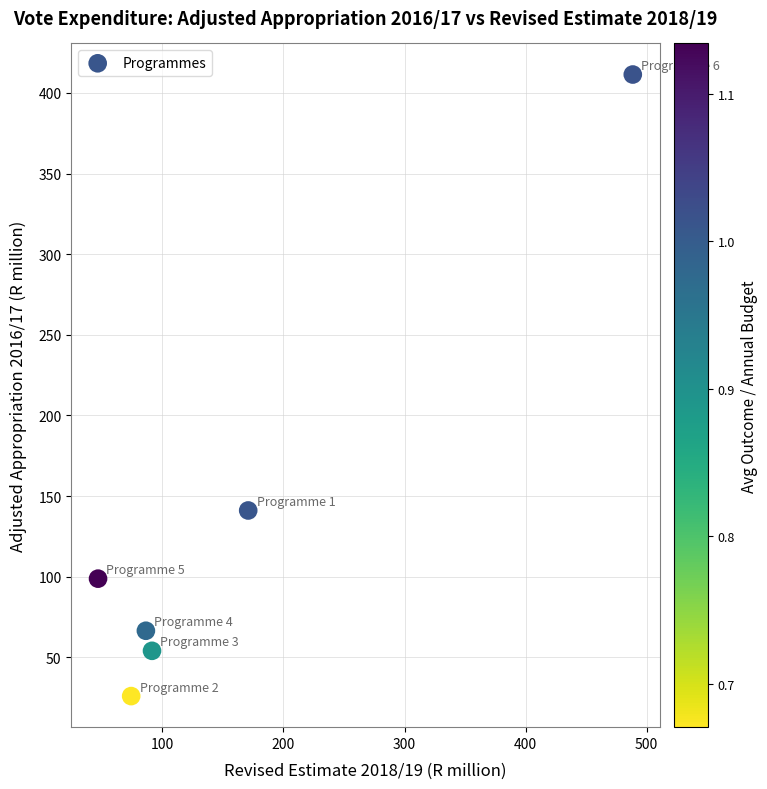

What Y value in the scatter plot is closest to 218?

141.1